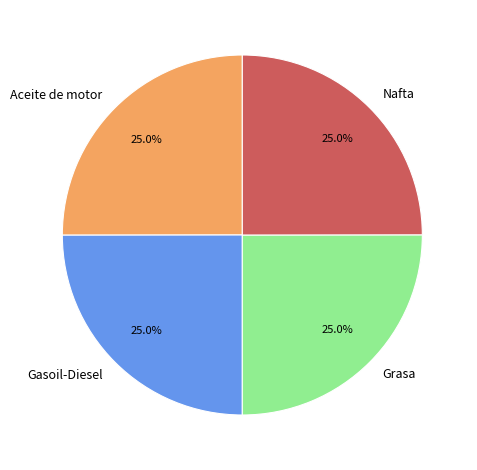

Is there any slice that represents more than half of the pie?

No